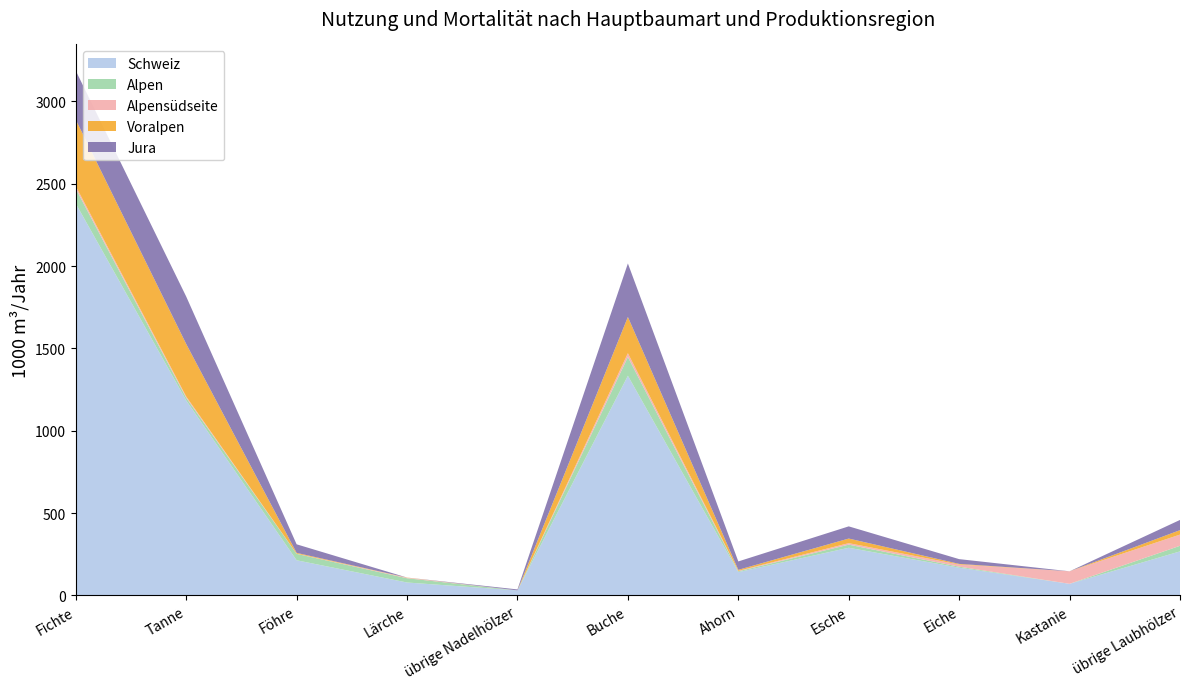

Reading left to right, what are all the values shown in this chart?

Schweiz: 2380	1184	213	78	30	1334	141	289	168	70	267
Alpen: 90	16	39	26	0	114	5	19	6	0	34
Alpensüdseite: 15	8	1	3	0	23	3	9	13	76	68
Voralpen: 404	319	5	1	0	220	6	28	4	0	27
Jura: 298	288	52	0	6	325	51	74	29	0	62